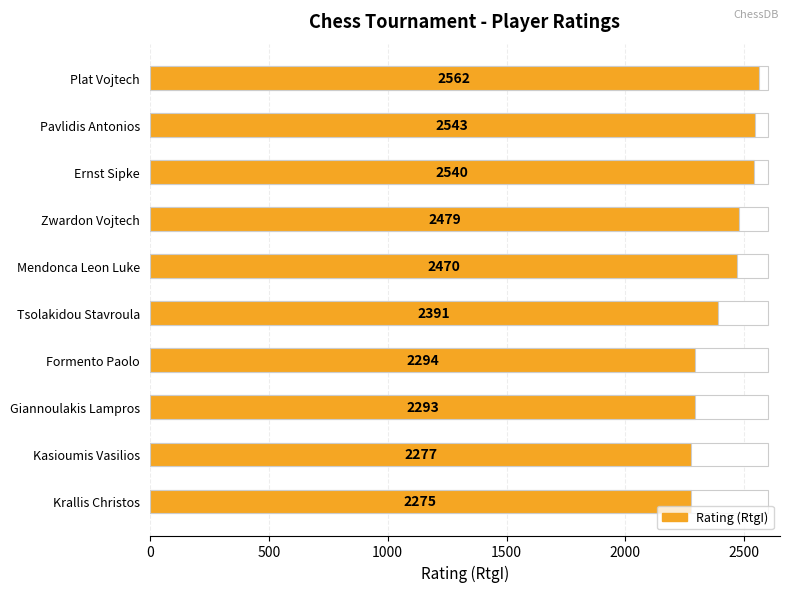

What is the sum of the values at Krallis Christos and Kasioumis Vasilios?

4552